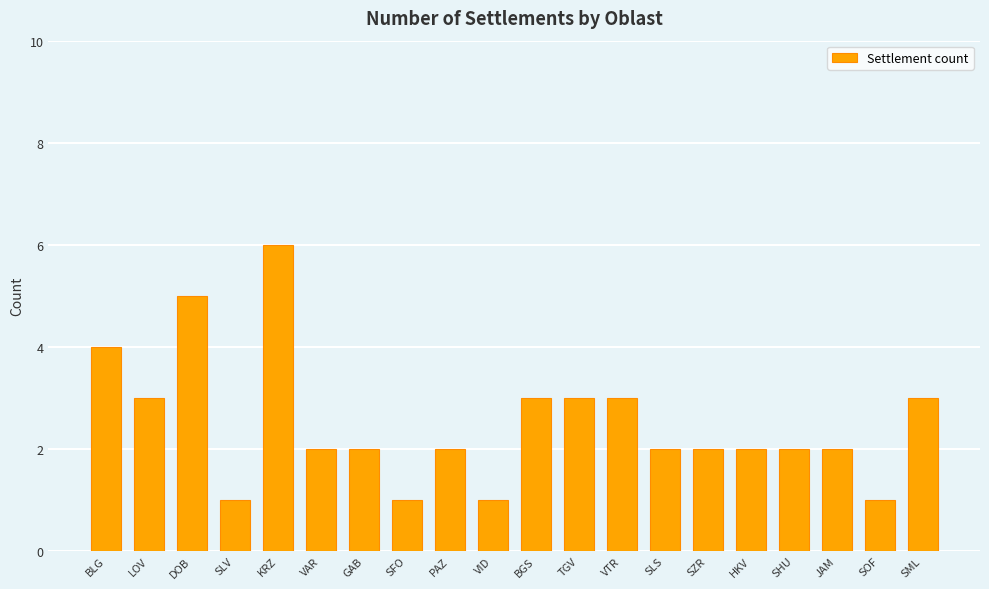

What position from the right is SHU?

4